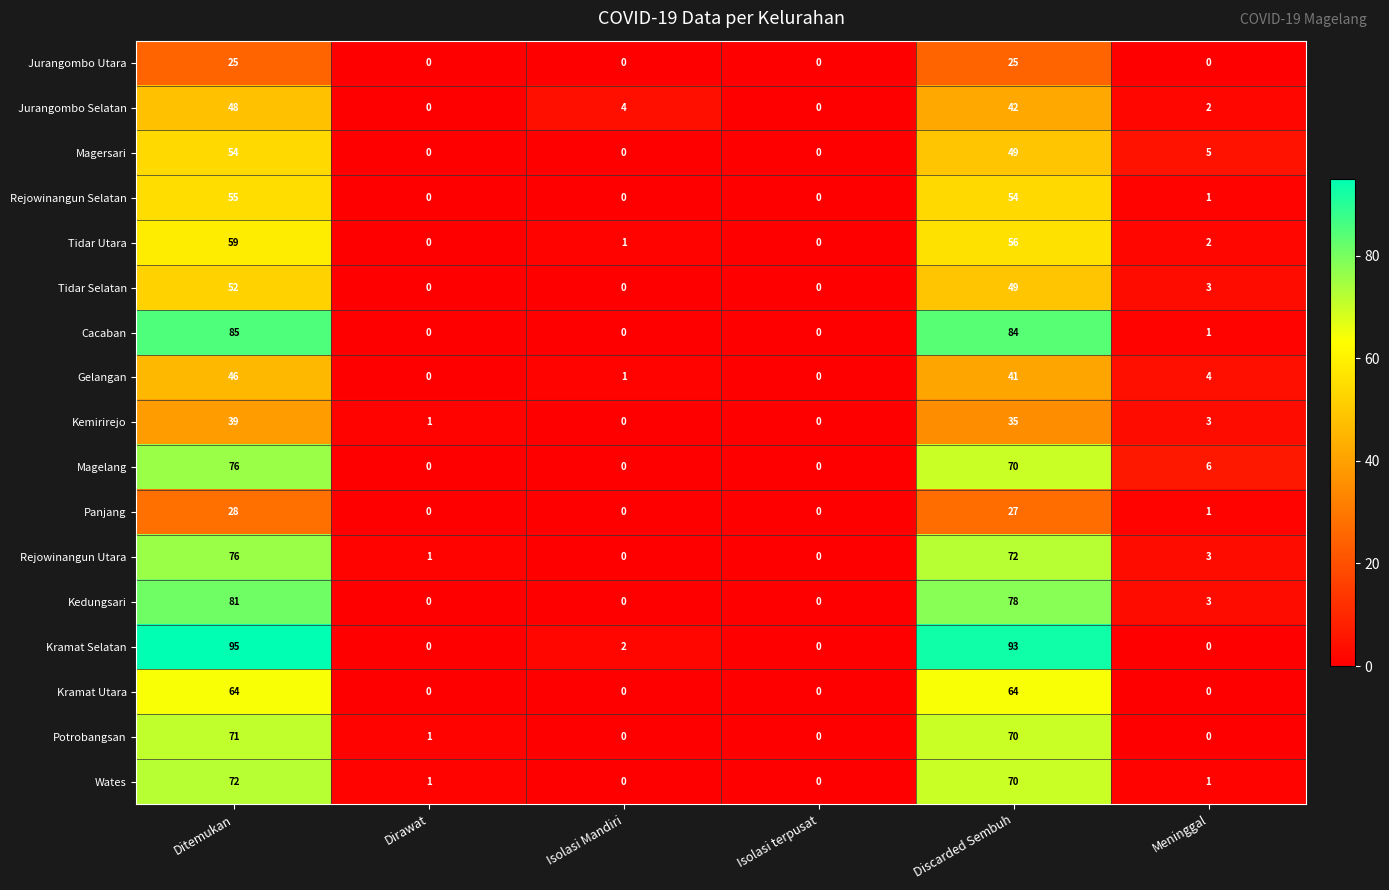

What is the greatest value displayed?

95